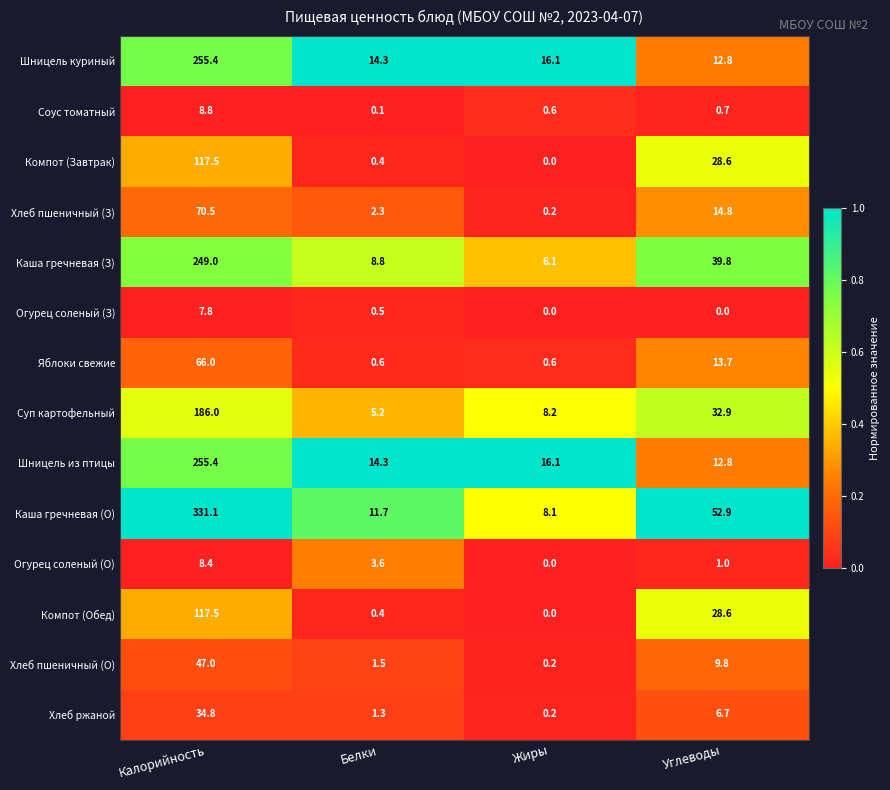

What is the greatest value displayed?

331.1